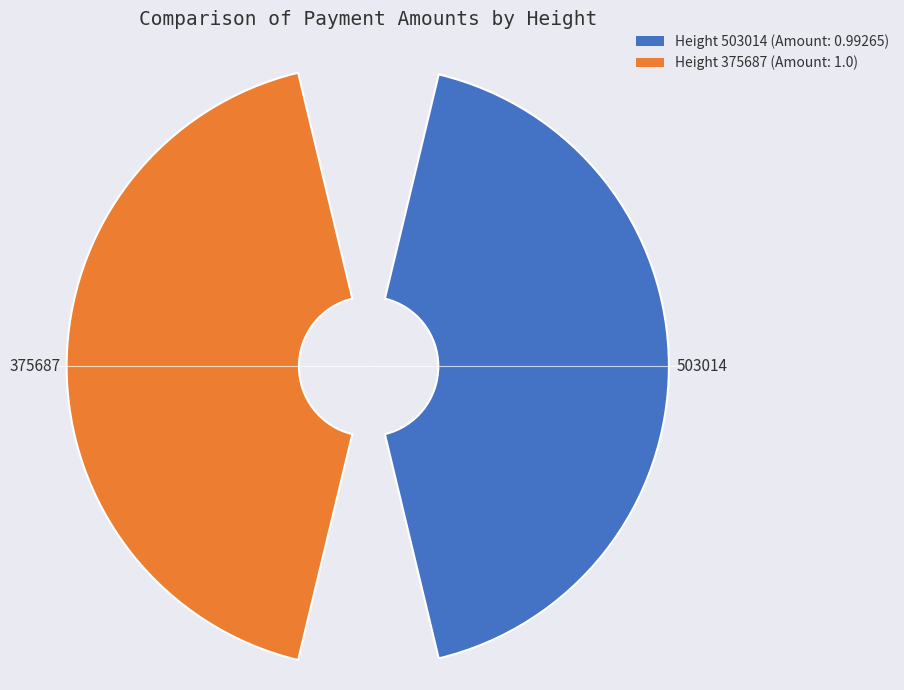

Combined, do 375687 and 503014 account for over 50%?

Yes